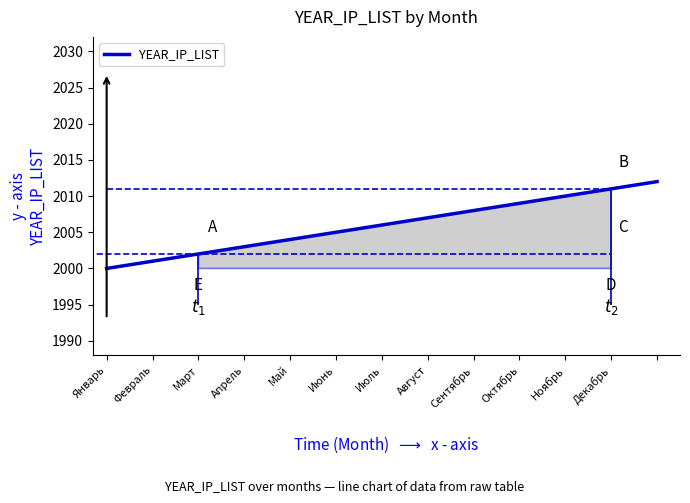

What is the difference between the second highest and second lowest values?

10